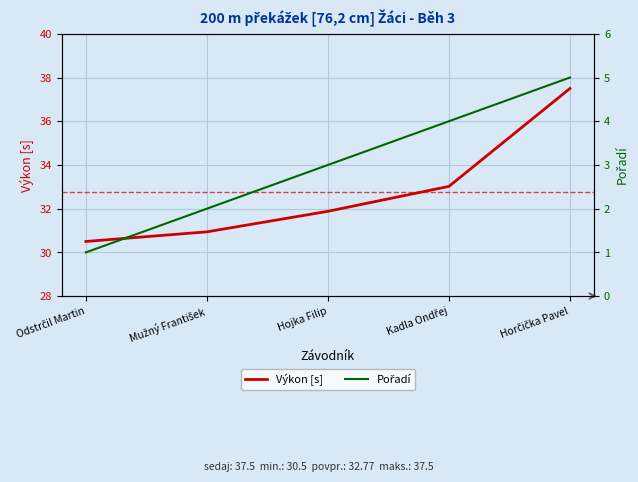

What is the difference between the maximum and minimum values in the Výkon [s] series?

7.0